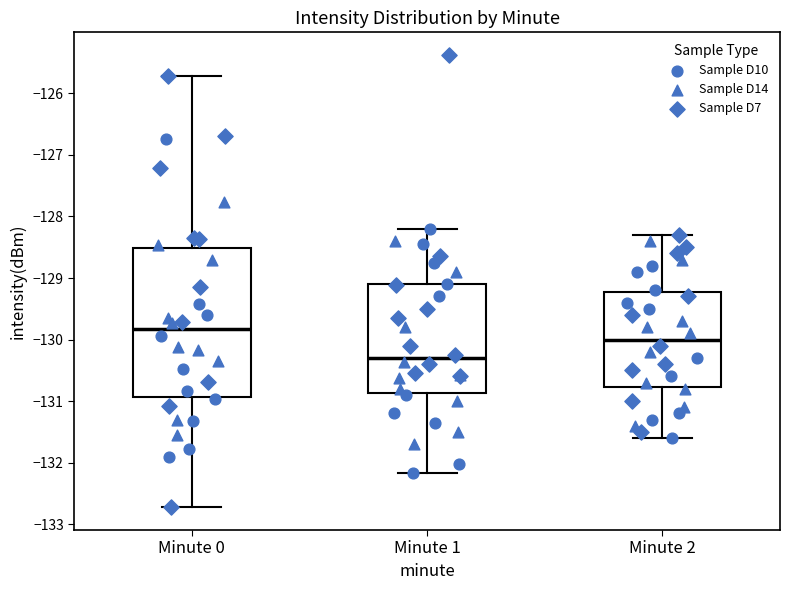

Reading left to right, read every box against the y-axis: the position of its median line, the range the box covers, and the ends of its whiskers. The values are not printed on the chart, so give them approximately, as read against the axis.

Minute 0: median -129.8, box -130.9 to -128.5, whiskers -132.7 to -125.7
Minute 1: median -130.3, box -130.9 to -129.1, whiskers -132.2 to -128.2
Minute 2: median -130.0, box -130.8 to -129.2, whiskers -131.6 to -128.3